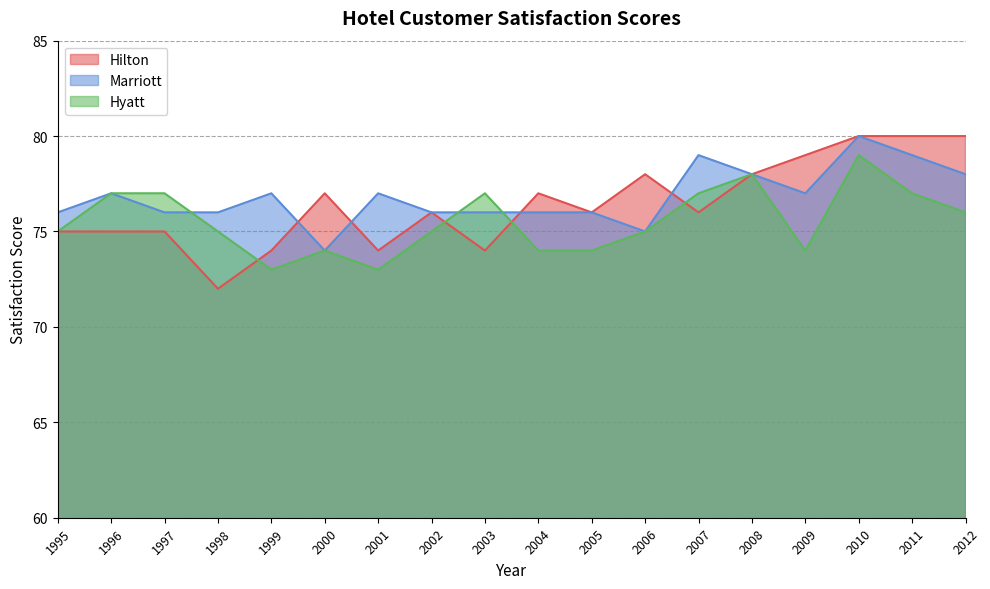

What is the smallest value displayed?

72